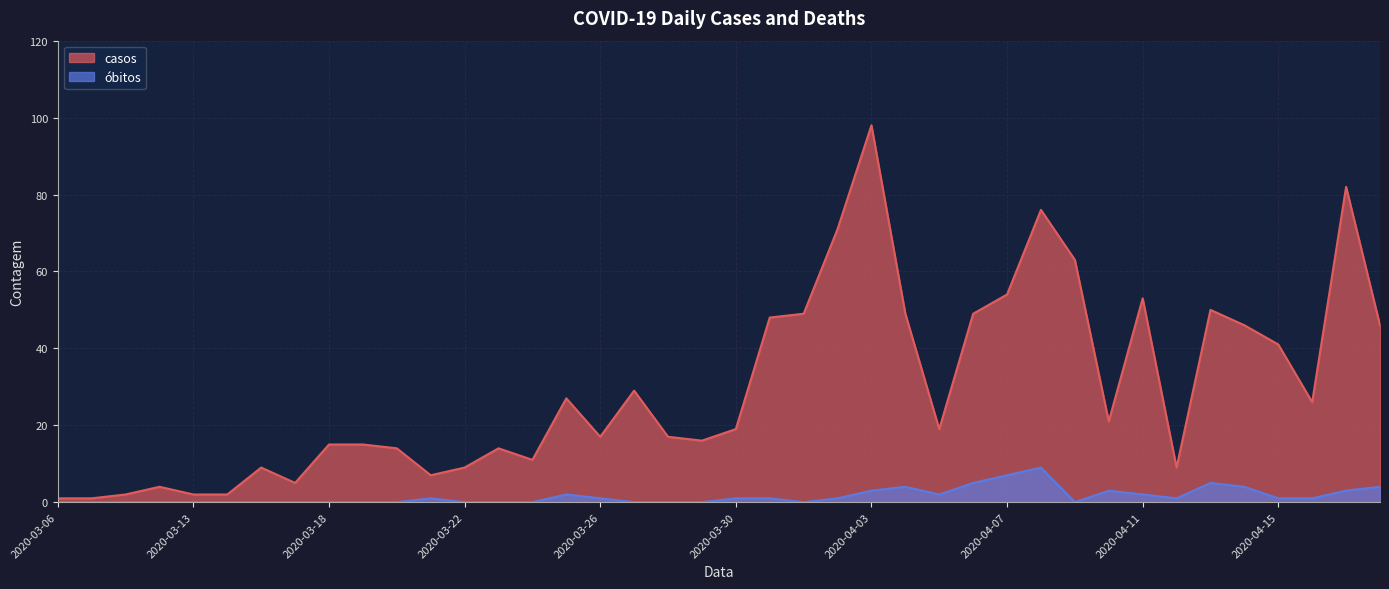

List the labels in order of obitos value, smallest first.

2020-03-06, 2020-03-08, 2020-03-11, 2020-03-12, 2020-03-13, 2020-03-14, 2020-03-16, 2020-03-17, 2020-03-18, 2020-03-19, 2020-03-20, 2020-03-22, 2020-03-23, 2020-03-24, 2020-03-27, 2020-03-28, 2020-03-29, 2020-04-01, 2020-04-09, 2020-03-21, 2020-03-26, 2020-03-30, 2020-03-31, 2020-04-02, 2020-04-12, 2020-04-15, 2020-04-16, 2020-03-25, 2020-04-05, 2020-04-11, 2020-04-03, 2020-04-10, 2020-04-17, 2020-04-04, 2020-04-14, 2020-04-18, 2020-04-06, 2020-04-13, 2020-04-07, 2020-04-08